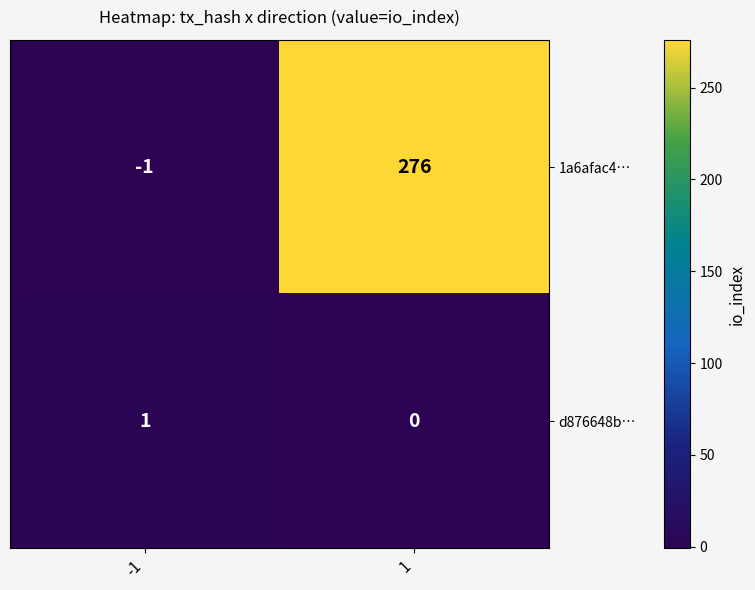

At how many categories does at least one series exceed 10?

1